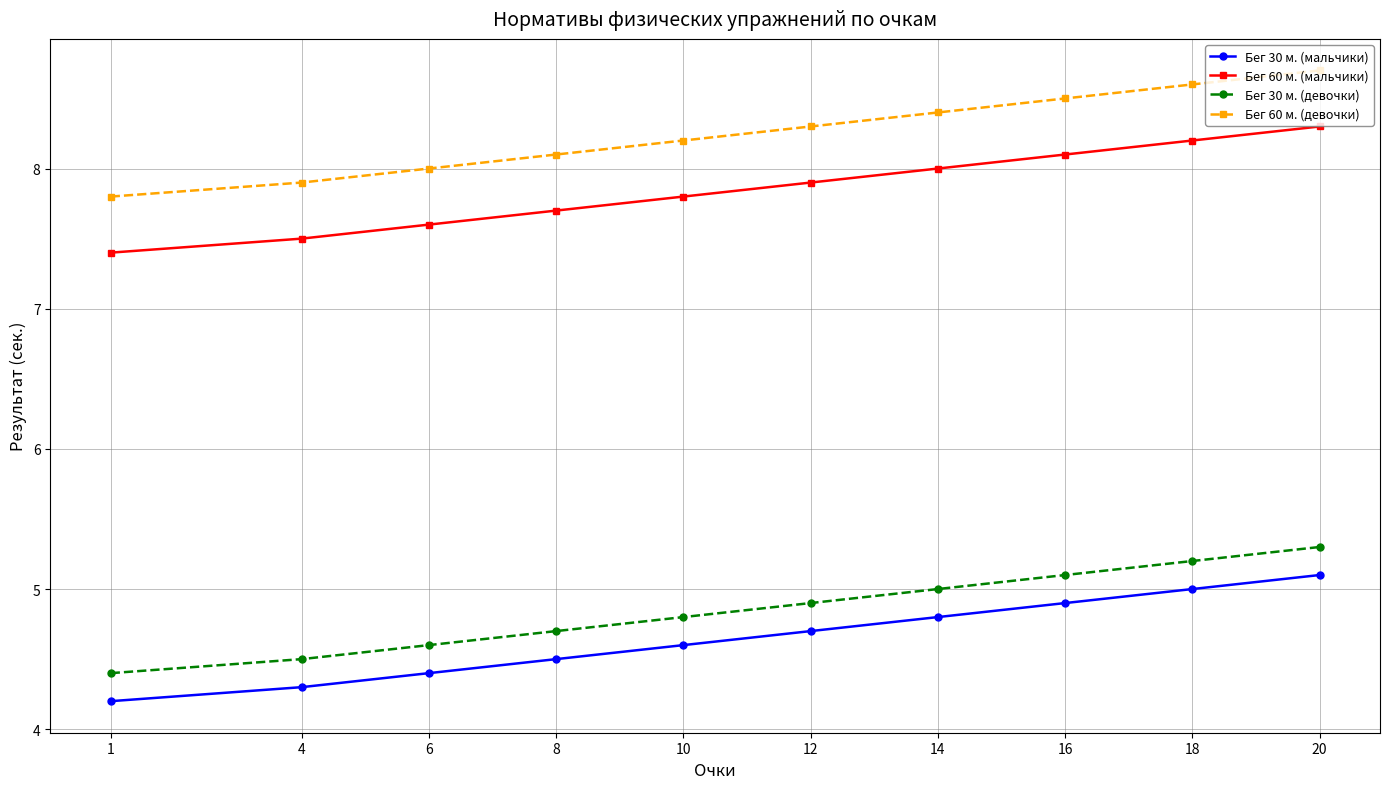

At which category is the sum across all series the highest?

20